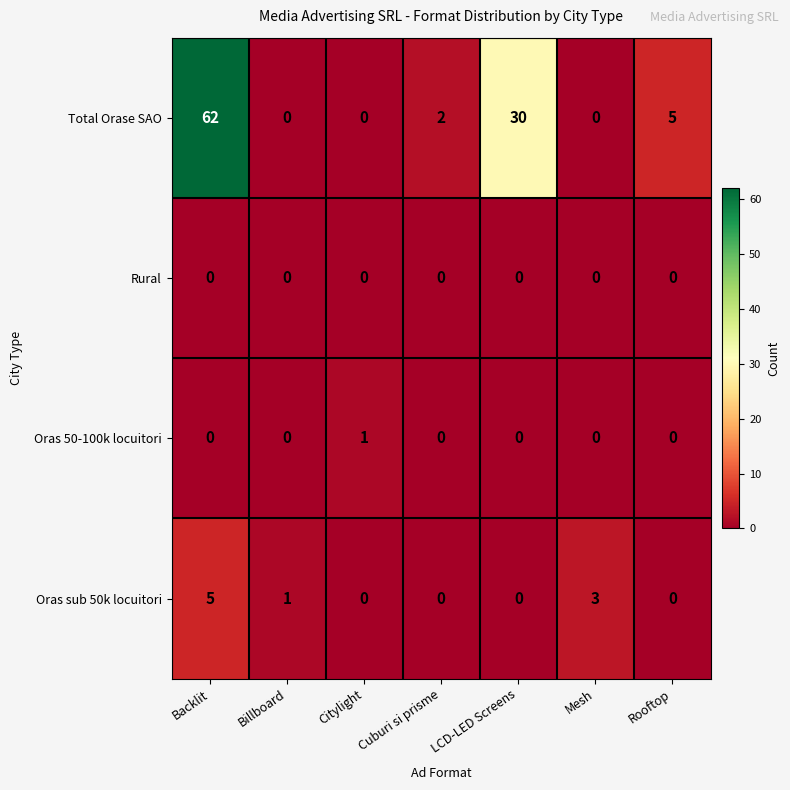

Which category has the highest value in the Total Orase SAO series?

Backlit